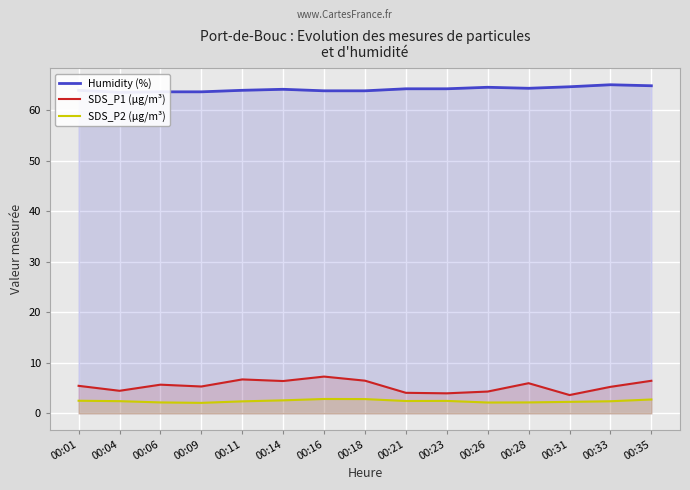

The value of SDS_P1 (µg/m³) at 00:31 is 3.6. True or false?

True